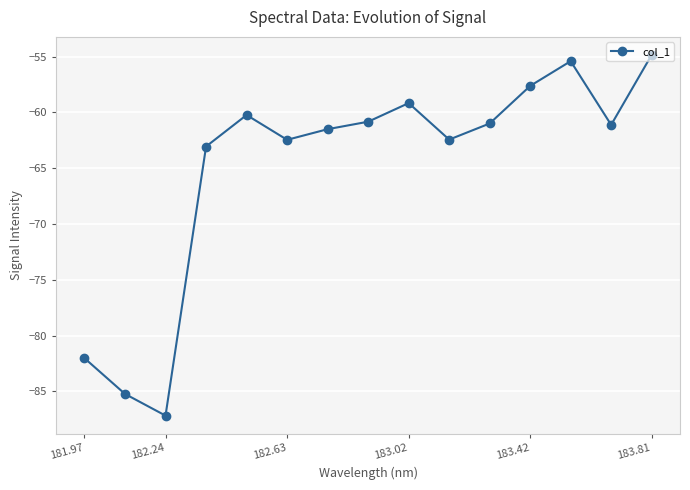

What is the smallest value displayed?

-87.2